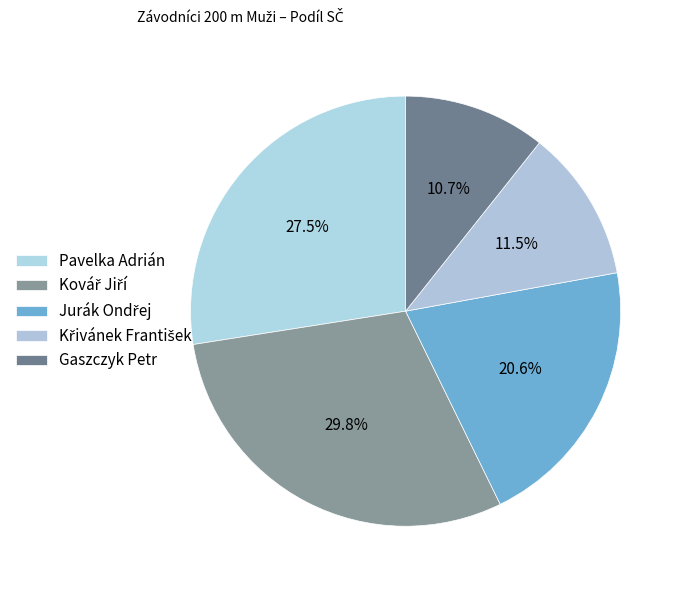

To the nearest percent, what is the difference between the Jurák Ondřej and Pavelka Adrián slice percentages?

7%